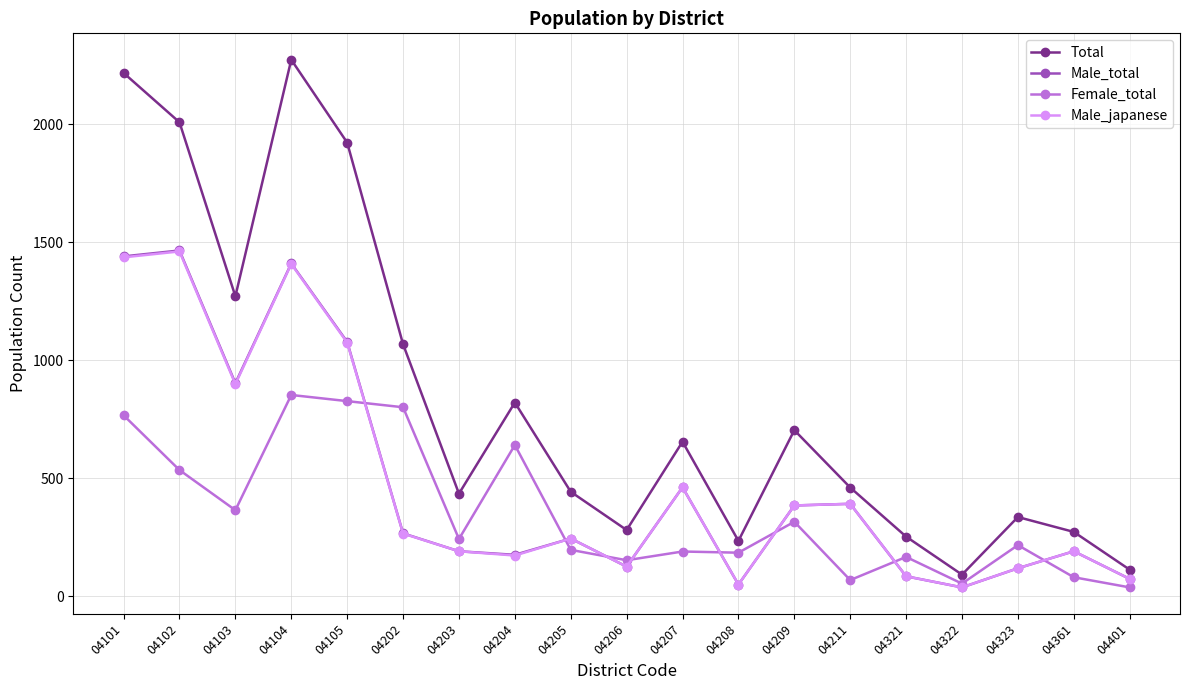

True or false: Total and Male_total cross at least once.

False